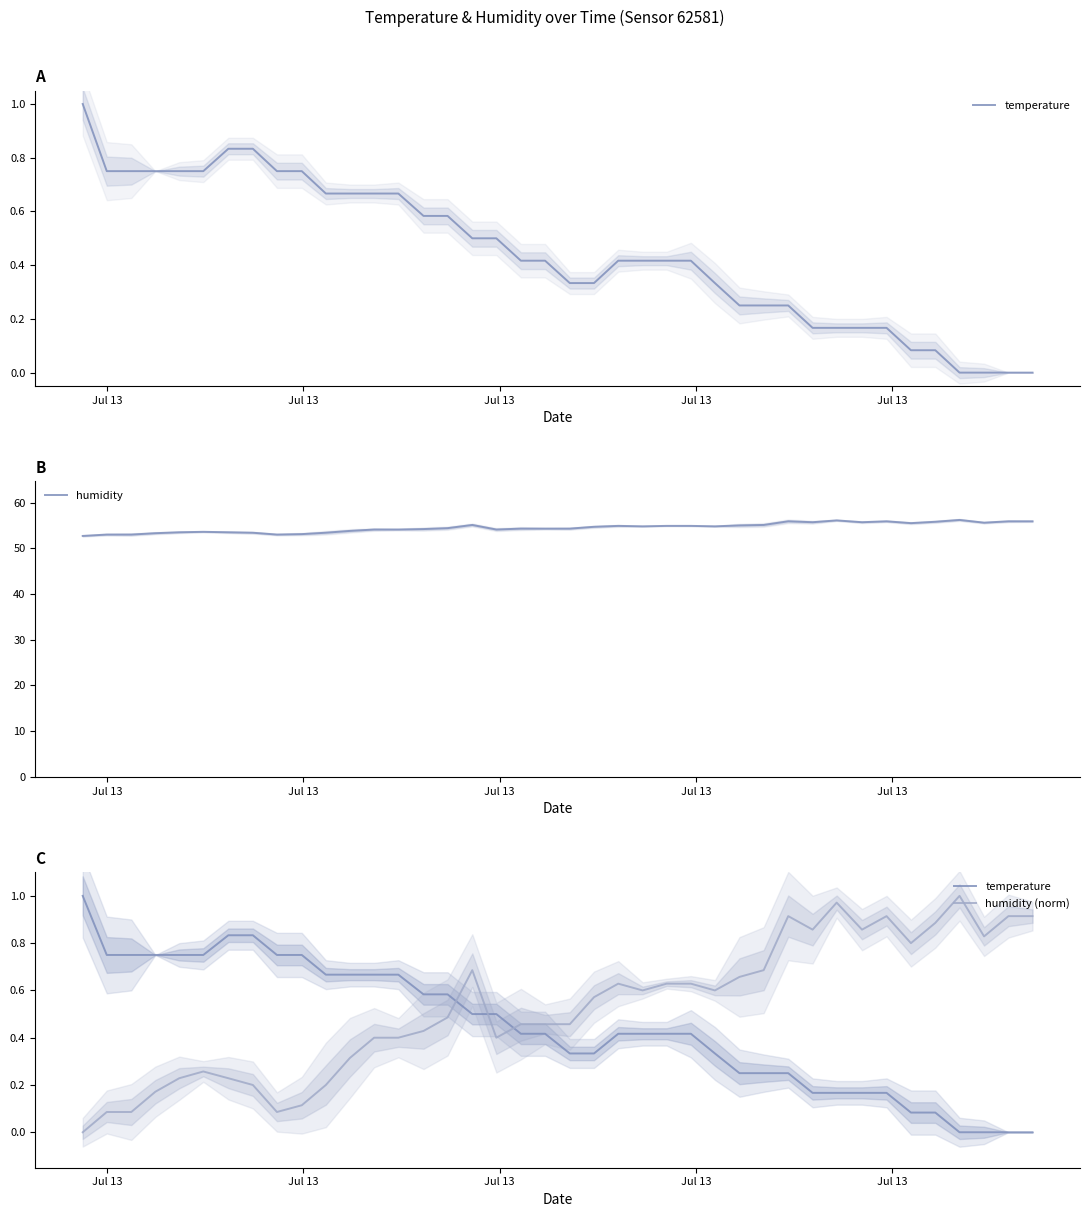

Reading left to right, what are all the values shown in this chart?

temperature: 1.0	0.7	0.7	0.7	0.7	0.7	0.8	0.8	0.7	0.7	0.7	0.7	0.7	0.7	0.6	0.6	0.5	0.5	0.4	0.4	0.3	0.3	0.4	0.4	0.4	0.4	0.3	0.2	0.2	0.2	0.2	0.2	0.2	0.2	0.1	0.1	0.0	0.0	0.0	0.0
humidity: 52.7	53.0	53.0	53.3	53.5	53.6	53.5	53.4	53.0	53.1	53.4	53.8	54.1	54.1	54.2	54.4	55.1	54.1	54.3	54.3	54.3	54.7	54.9	54.8	54.9	54.9	54.8	55.0	55.1	55.9	55.7	56.1	55.7	55.9	55.5	55.8	56.2	55.6	55.9	55.9
humidity (norm): 0.0	0.1	0.1	0.2	0.2	0.3	0.2	0.2	0.1	0.1	0.2	0.3	0.4	0.4	0.4	0.5	0.7	0.4	0.5	0.5	0.5	0.6	0.6	0.6	0.6	0.6	0.6	0.7	0.7	0.9	0.9	1.0	0.9	0.9	0.8	0.9	1.0	0.8	0.9	0.9